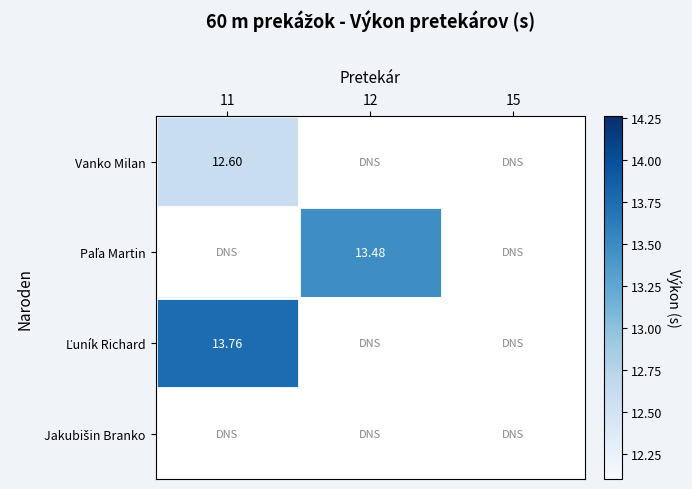

What is the smallest value displayed?

12.6